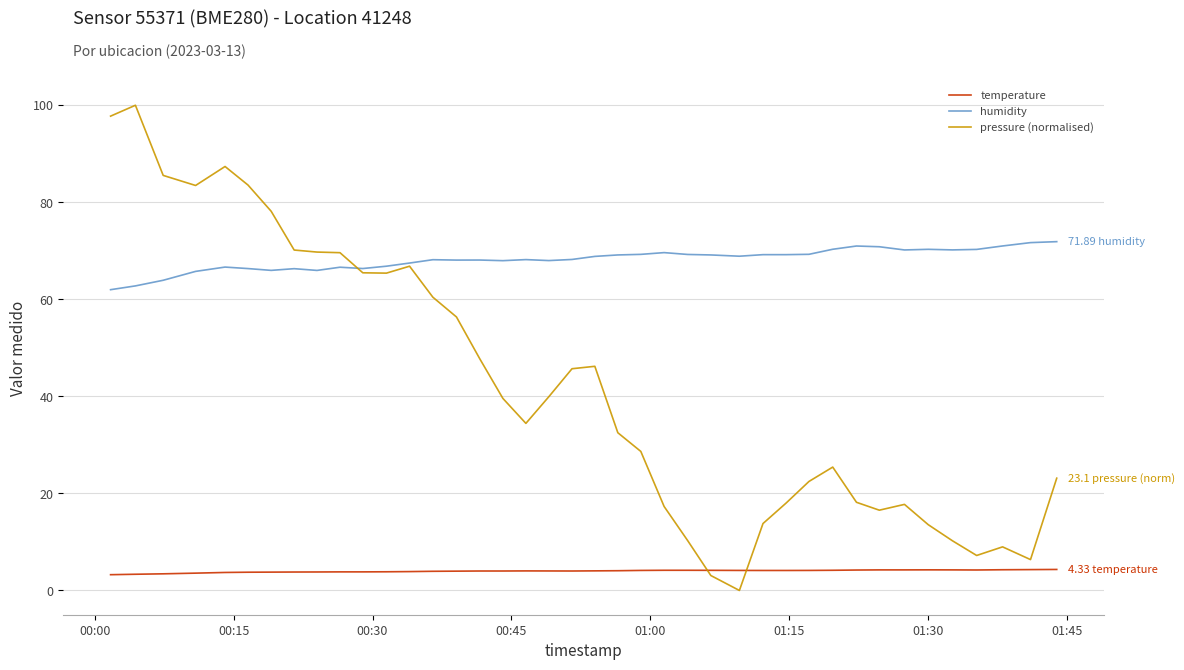

Which series has the largest total across all categories?

humidity